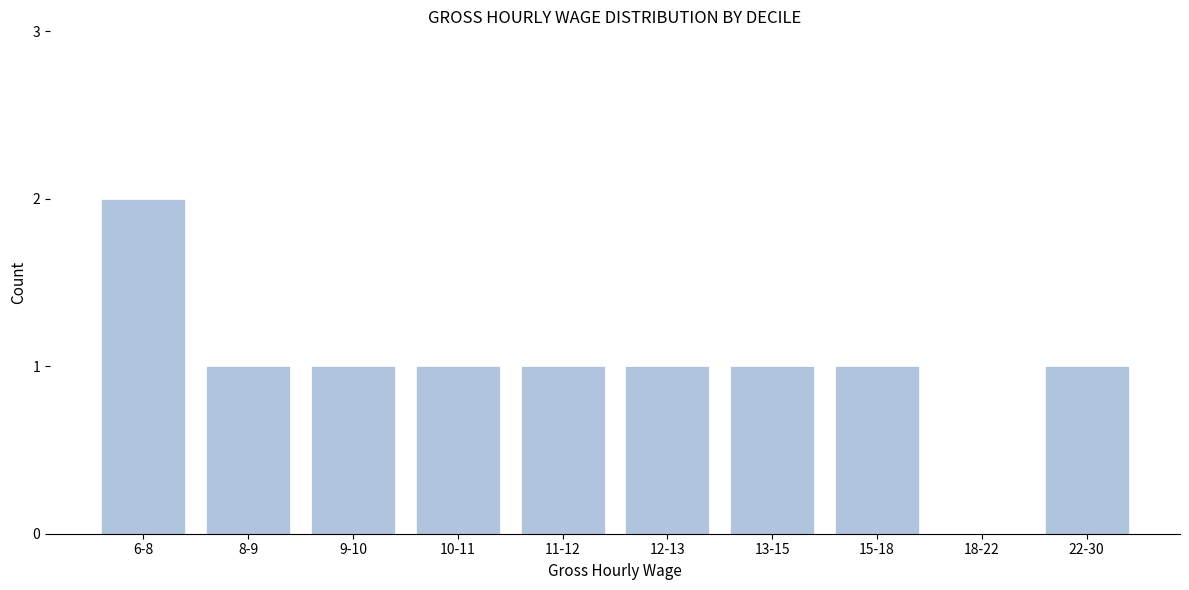

Reading left to right, list all the values displayed in this chart.

6-8=2	8-9=1	9-10=1	10-11=1	11-12=1	12-13=1	13-15=1	15-18=1	18-22=0	22-30=1